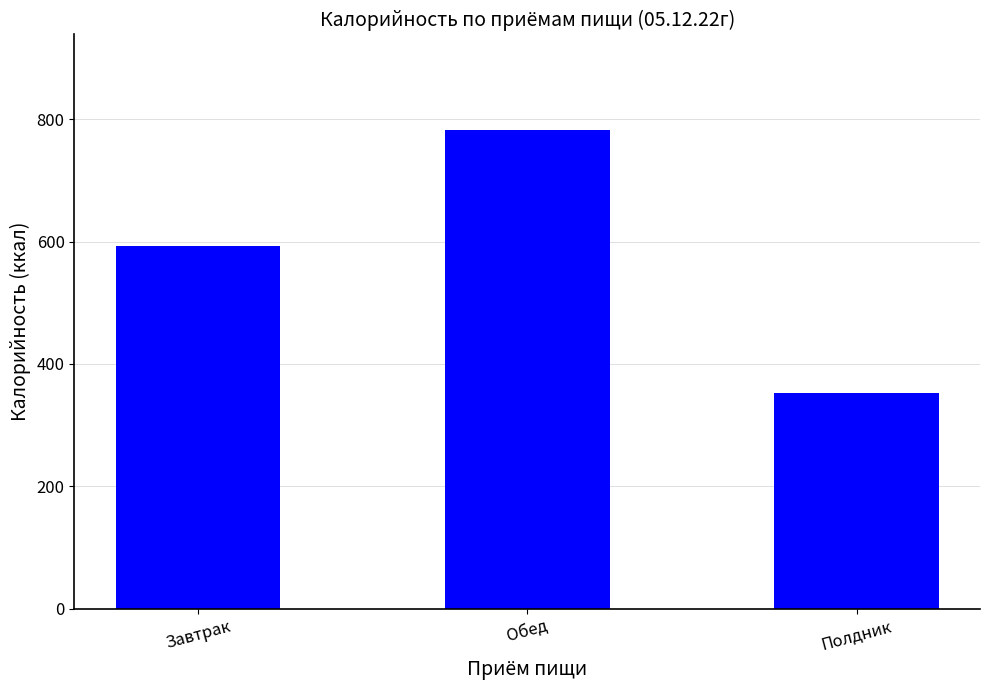

What is the value of the 1st bar from the left?

593.4